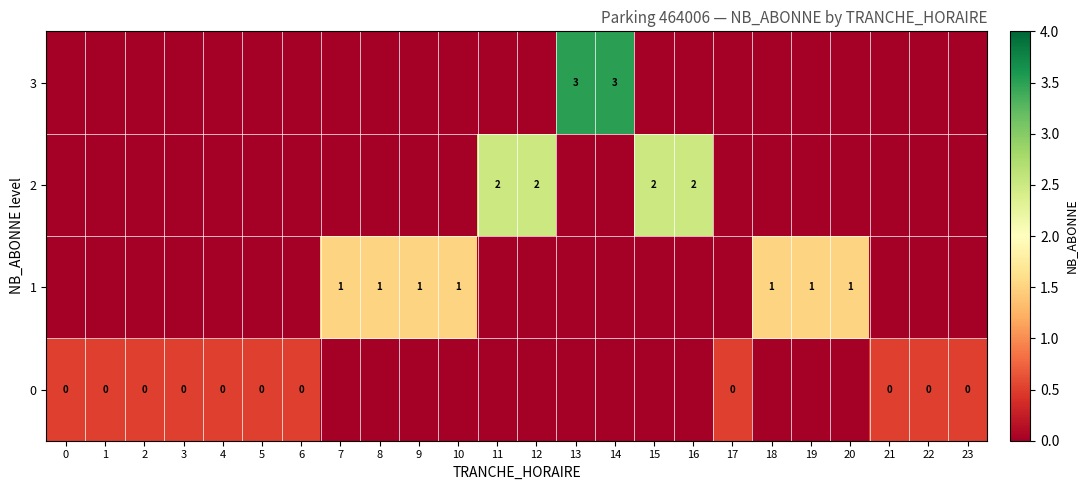

The 1 series shows 1 at 10. True or false?

True